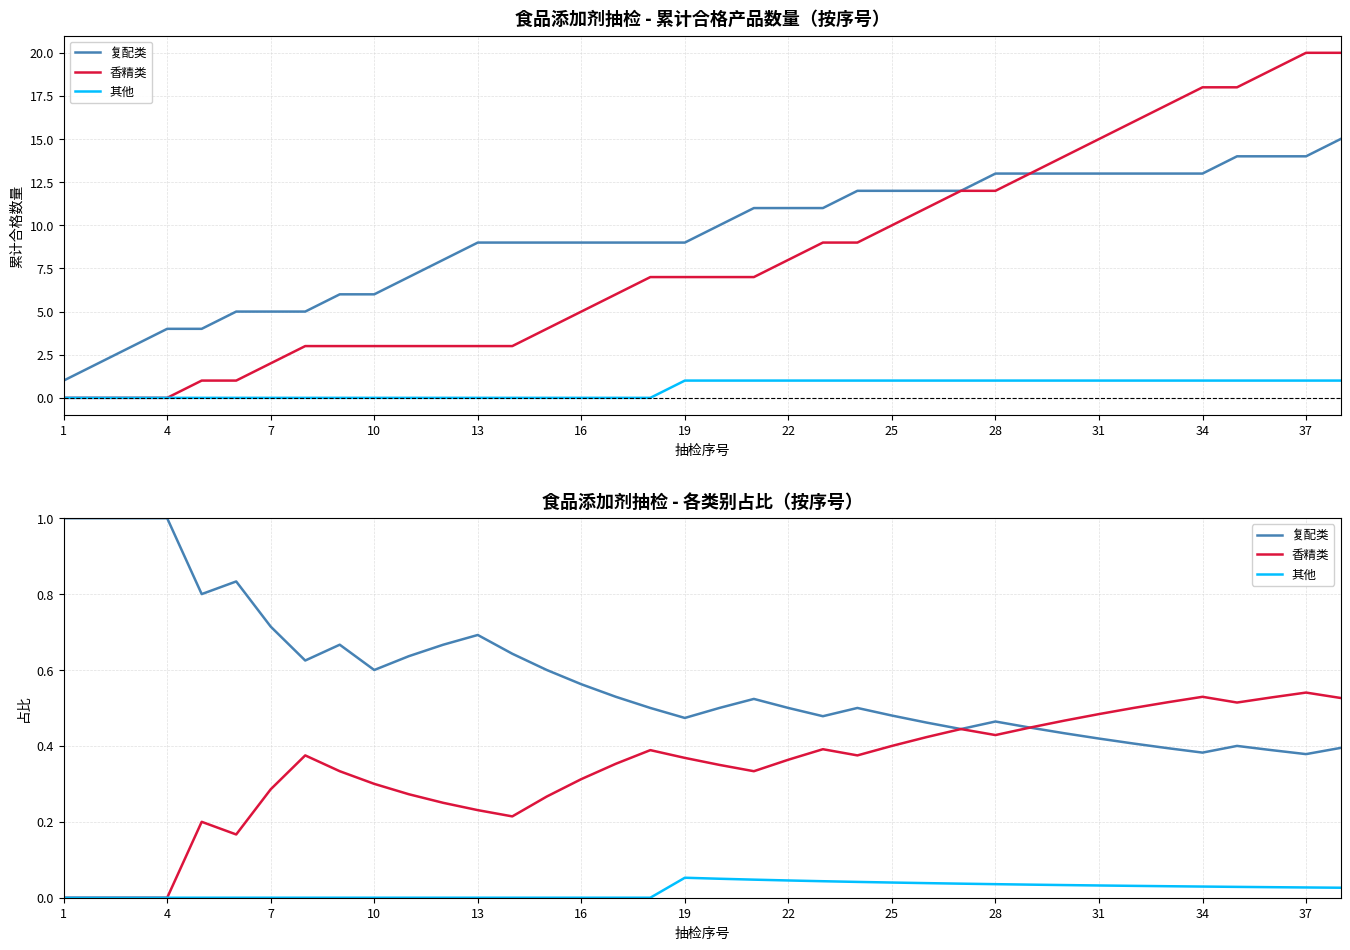

What is the difference between the maximum and minimum values in the 香精类 series?

0.5